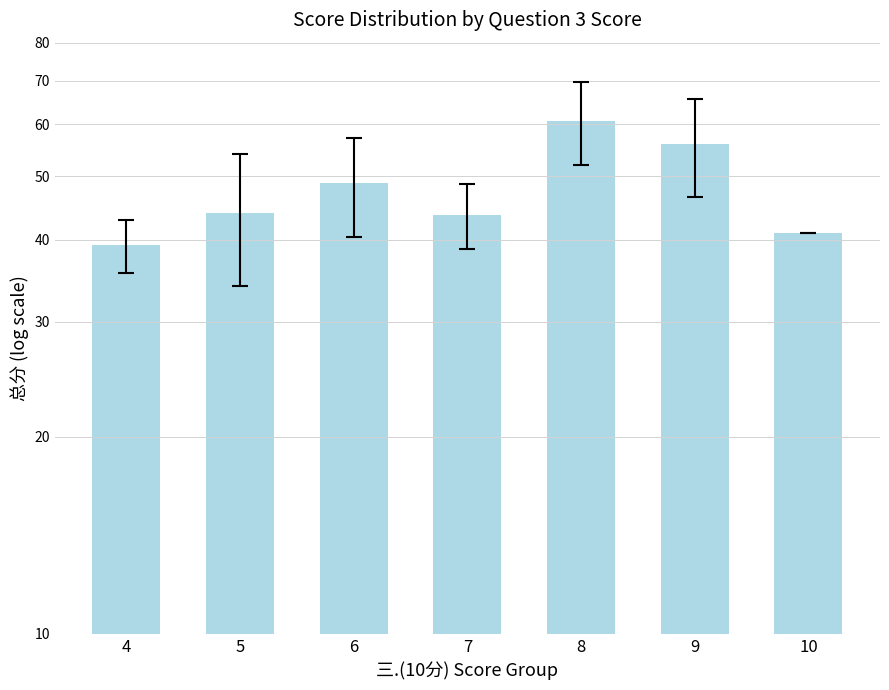

Which label corresponds to the largest value in the chart?

8